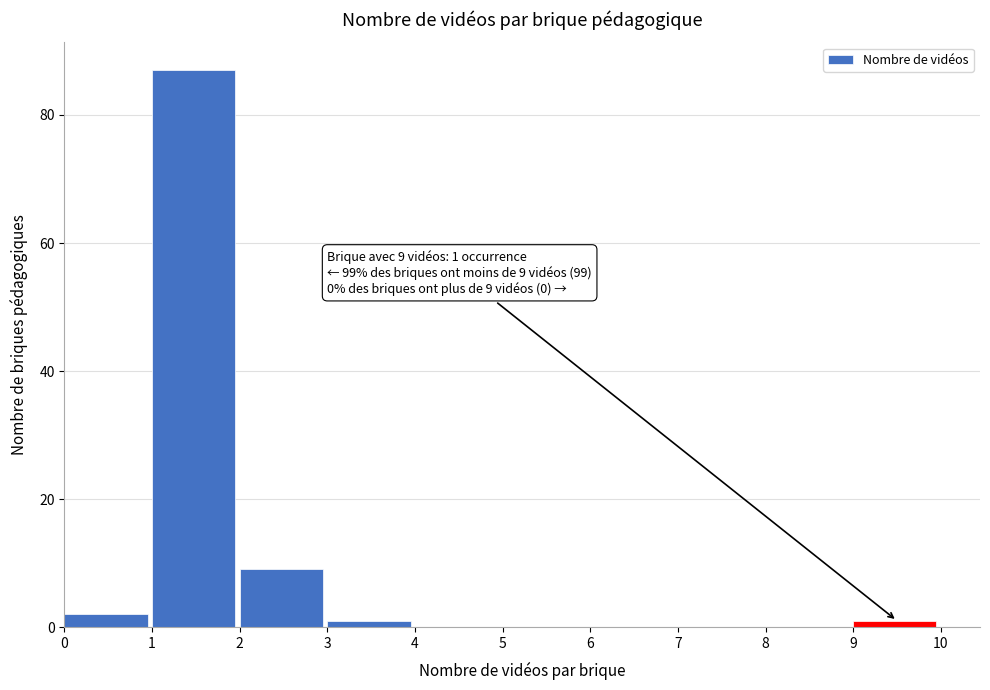

Over which range of the x-axis is the bar tallest?

1 to 2